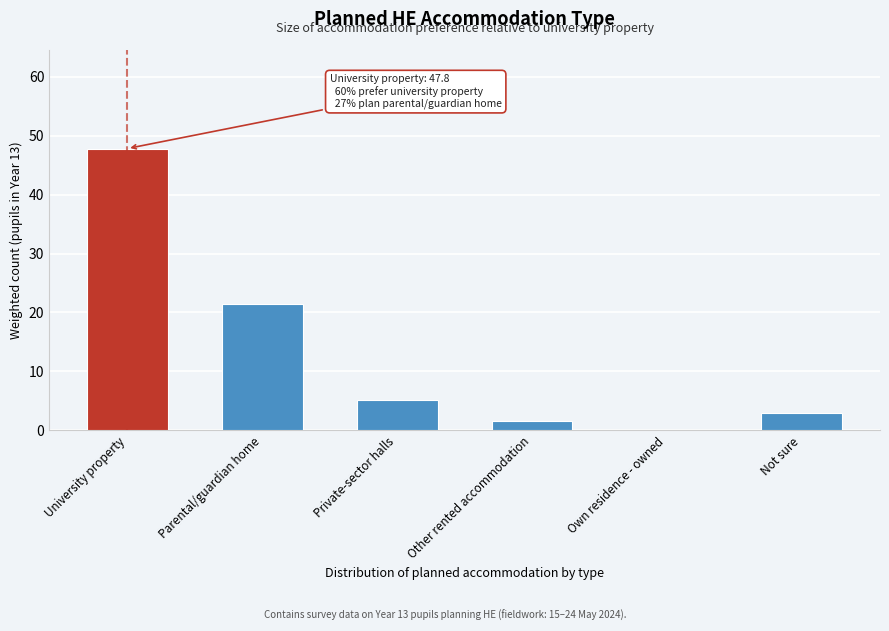

Reading left to right, list all the values displayed in this chart.

University property=47.8	Parental/guardian home=21.4	Private-sector halls=5.1	Other rented accommodation=1.6	Own residence - owned=0.1	Not sure=3.0